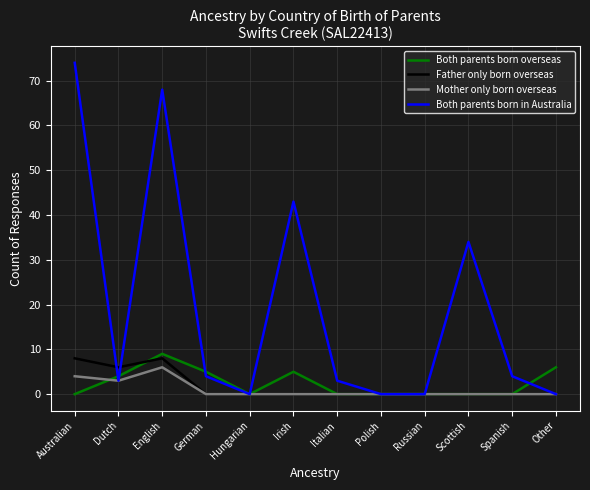

What position from the right is German?

9